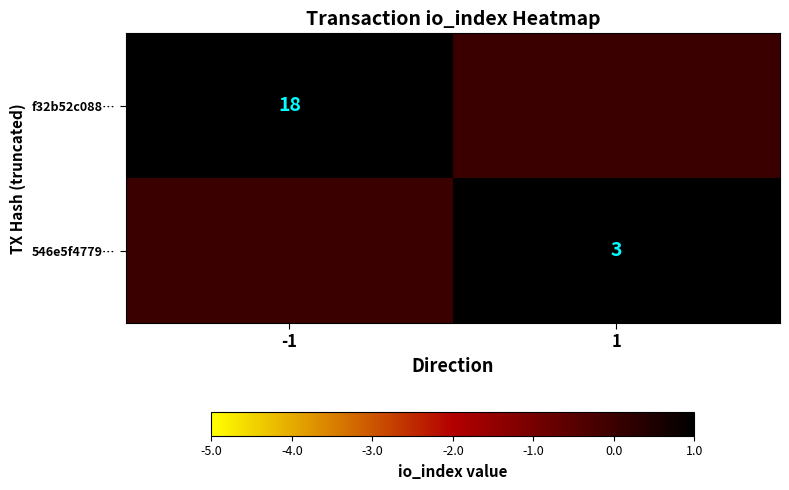

Is it true that 546e5f4779… equals 3 at 1?

True